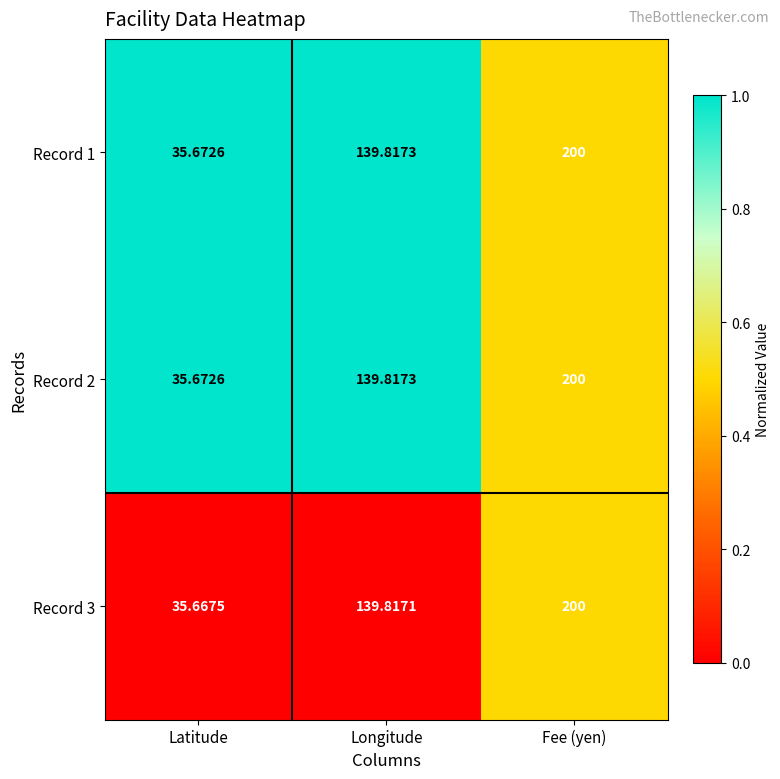

Which label corresponds to the smallest value in the chart?

Latitude